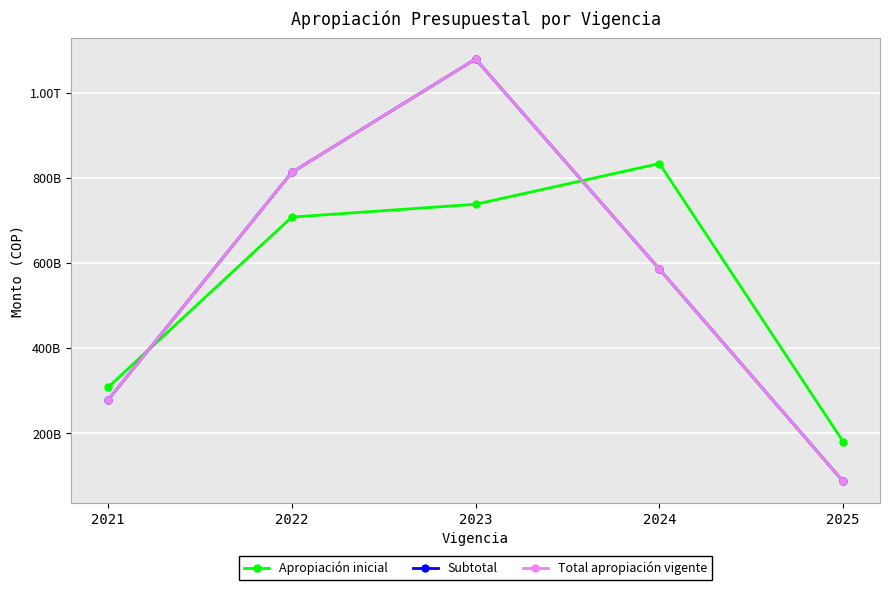

Which series has the widest spread of values?

Subtotal